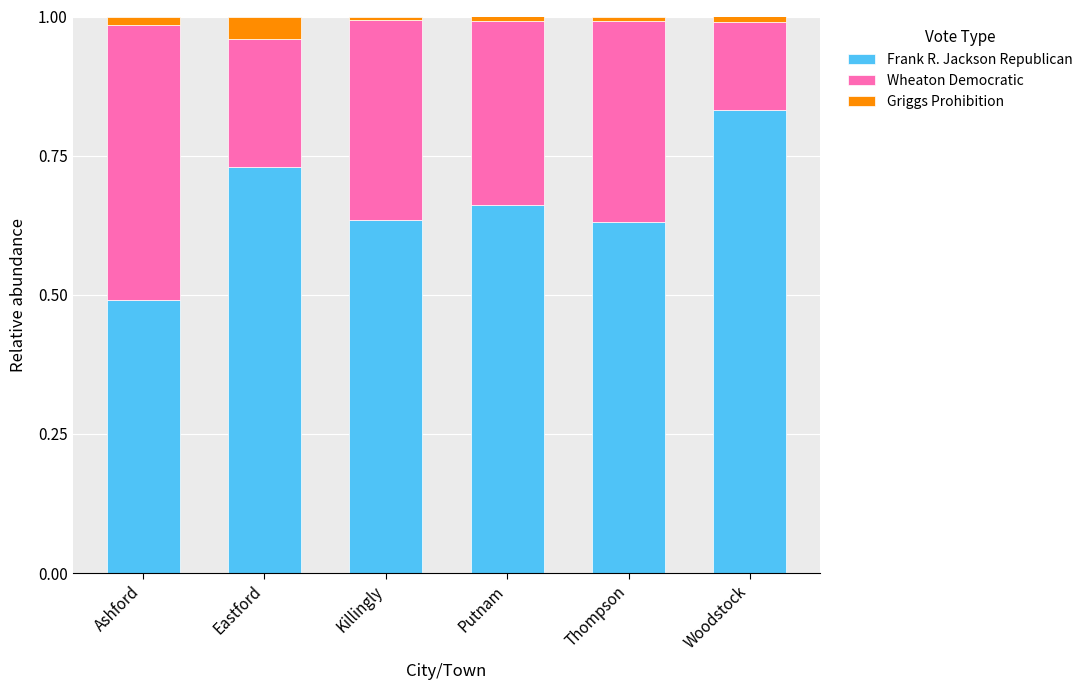

How many distinct data groups are displayed?

3